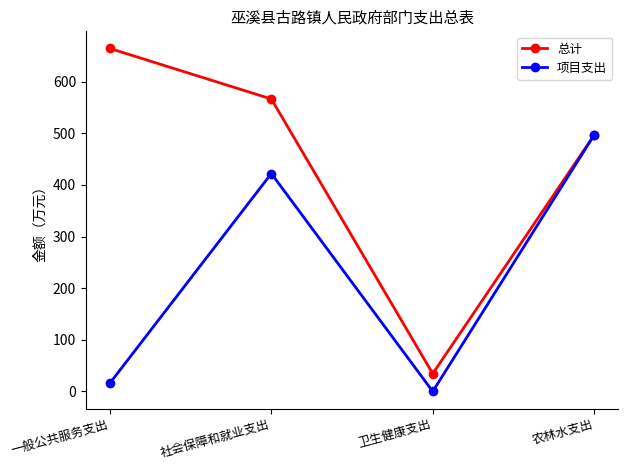

Rank the categories by 总计 value from lowest to highest.

卫生健康支出, 农林水支出, 社会保障和就业支出, 一般公共服务支出